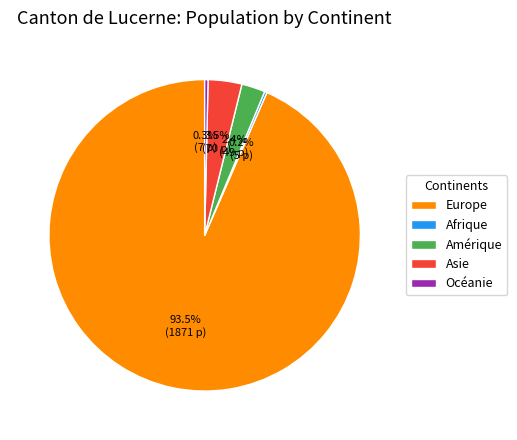

Between Europe and Asie, which is larger?

Europe